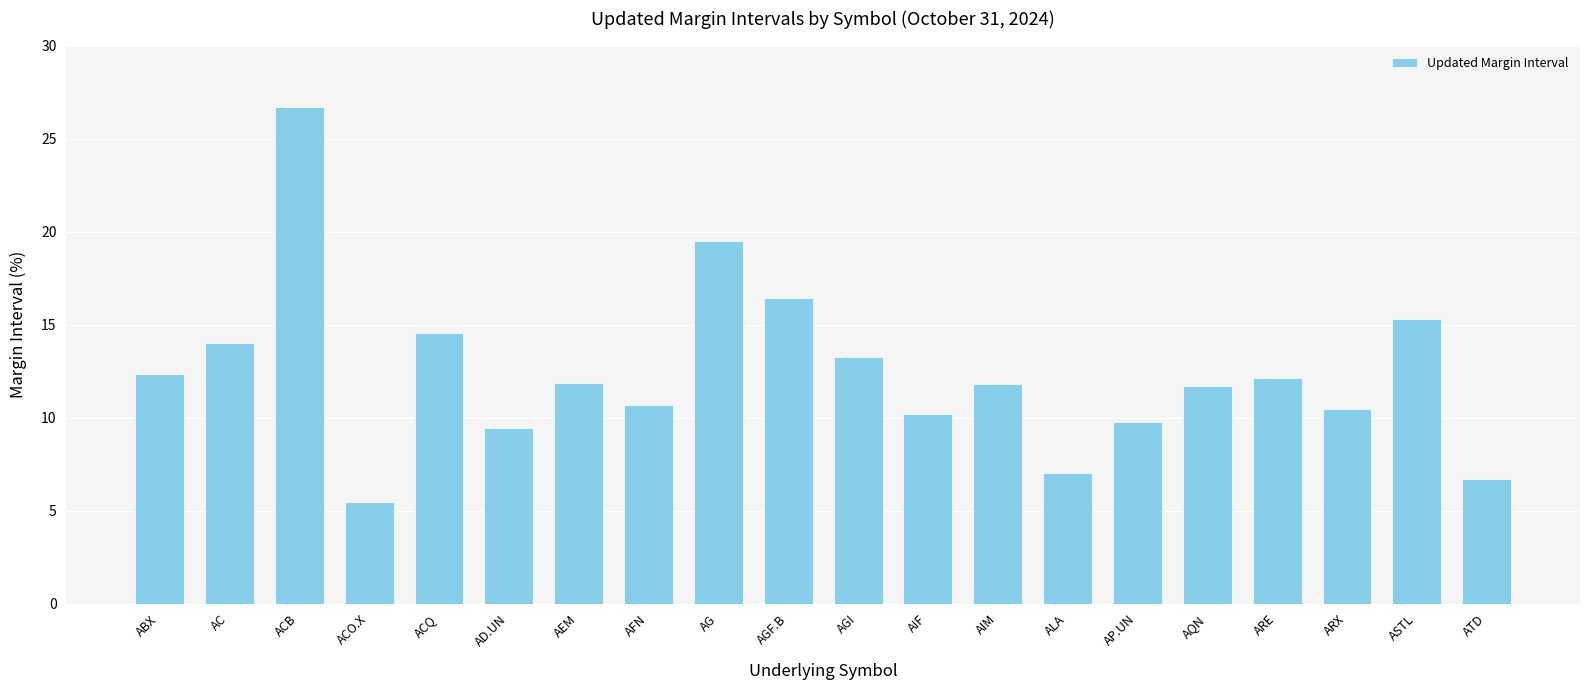

Reading left to right, what are all the values shown in this chart?

ABX=0.1	AC=0.1	ACB=0.3	ACO.X=0.1	ACQ=0.1	AD.UN=0.1	AEM=0.1	AFN=0.1	AG=0.2	AGF.B=0.2	AGI=0.1	AIF=0.1	AIM=0.1	ALA=0.1	AP.UN=0.1	AQN=0.1	ARE=0.1	ARX=0.1	ASTL=0.2	ATD=0.1